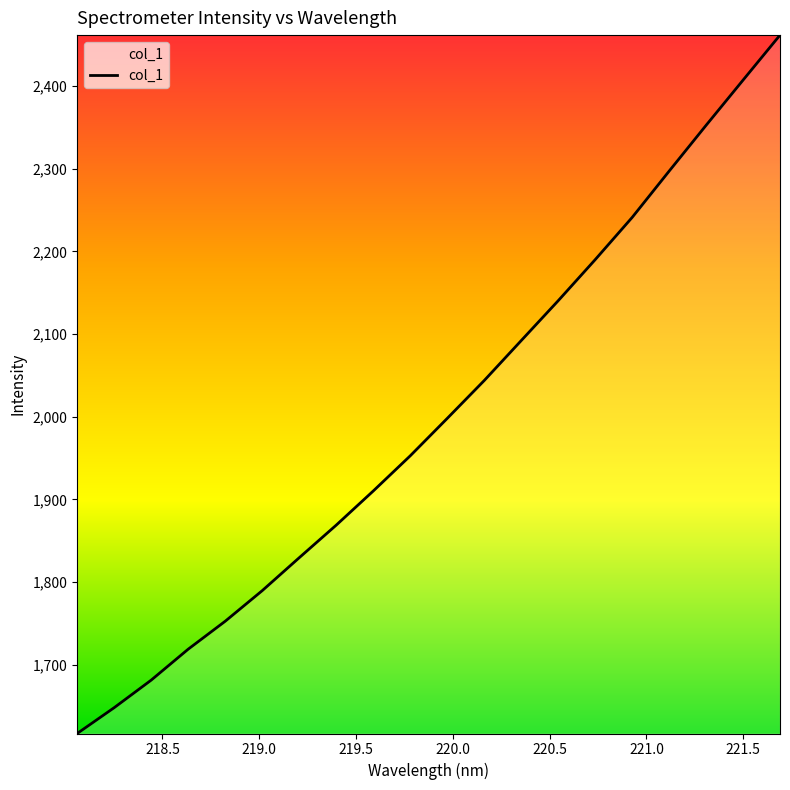

How many lines are shown in the chart?

1